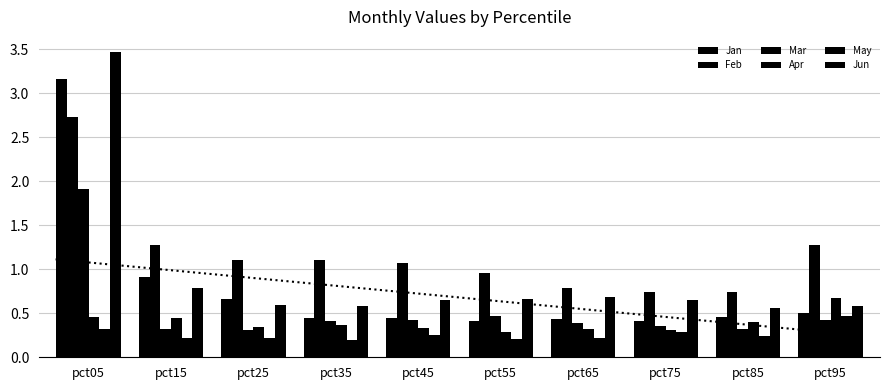

What is the spread (max minus min) of values at pct05?

3.1